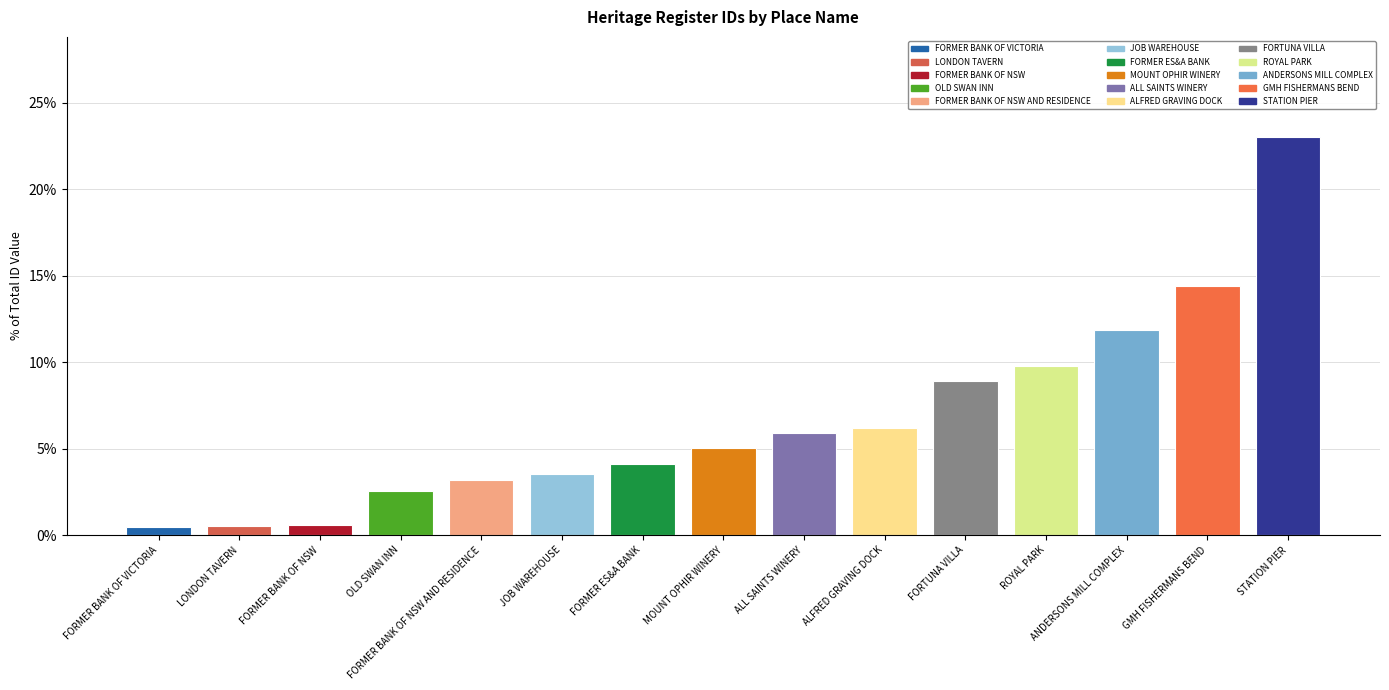

Where is the data nearest to the value 11?

ANDERSONS MILL COMPLEX